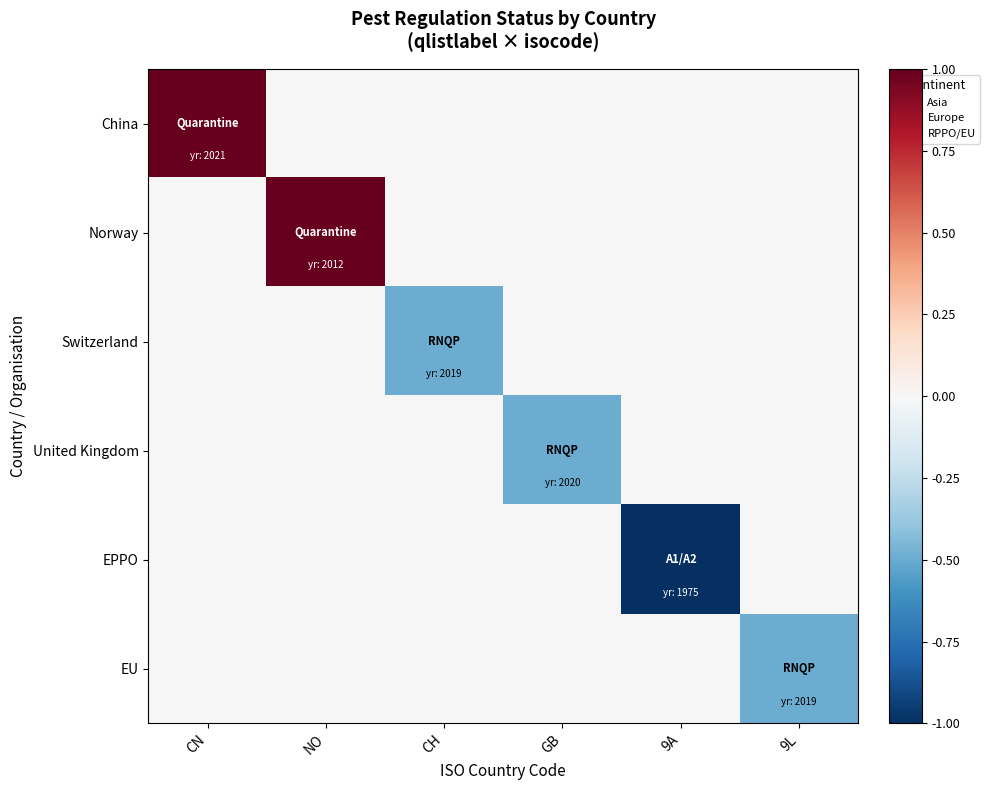

Which series has the largest range (max minus min)?

China